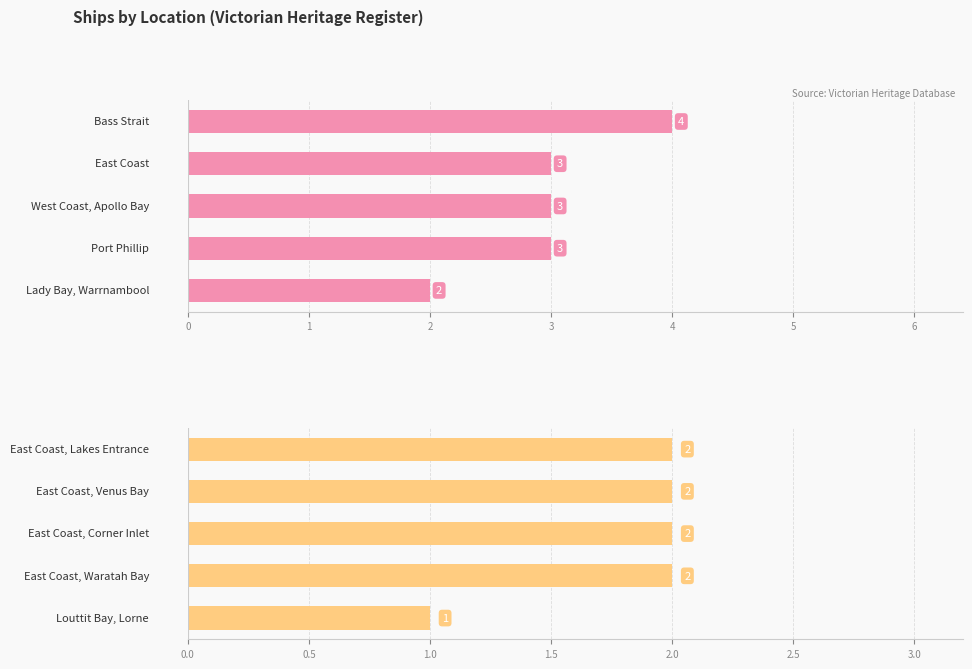

Rank the categories by value from lowest to highest.

4, 0, 1, 2, 3